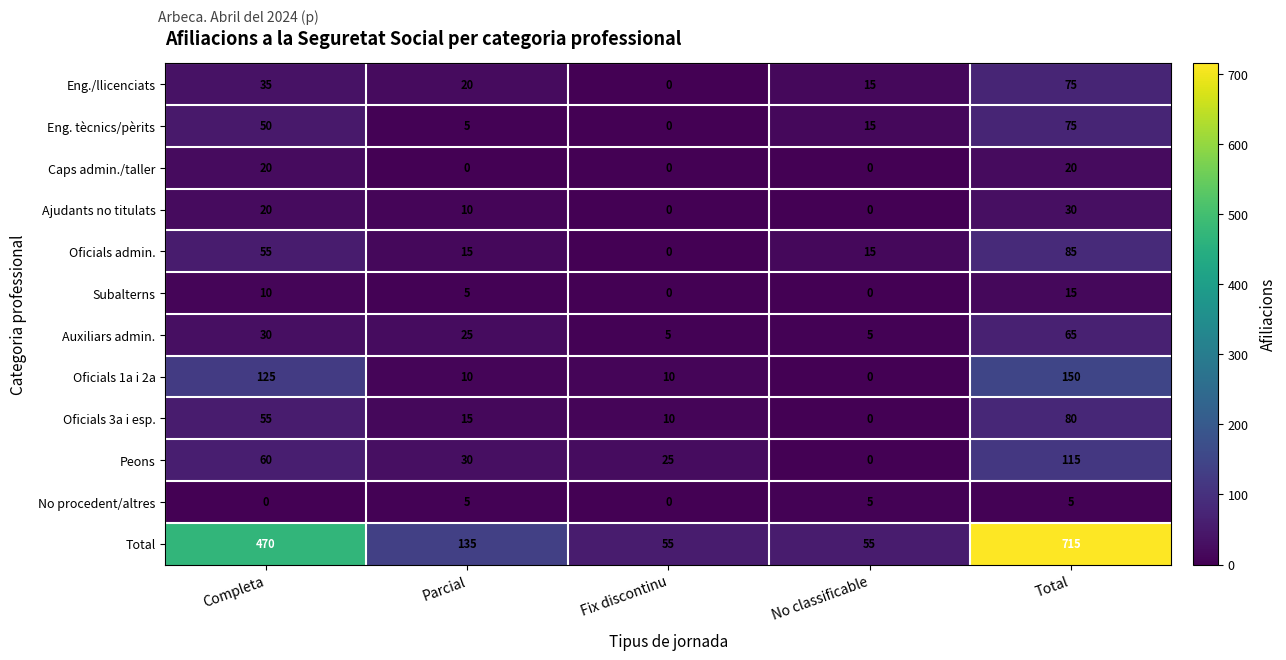

Which label corresponds to the largest value in the chart?

Total